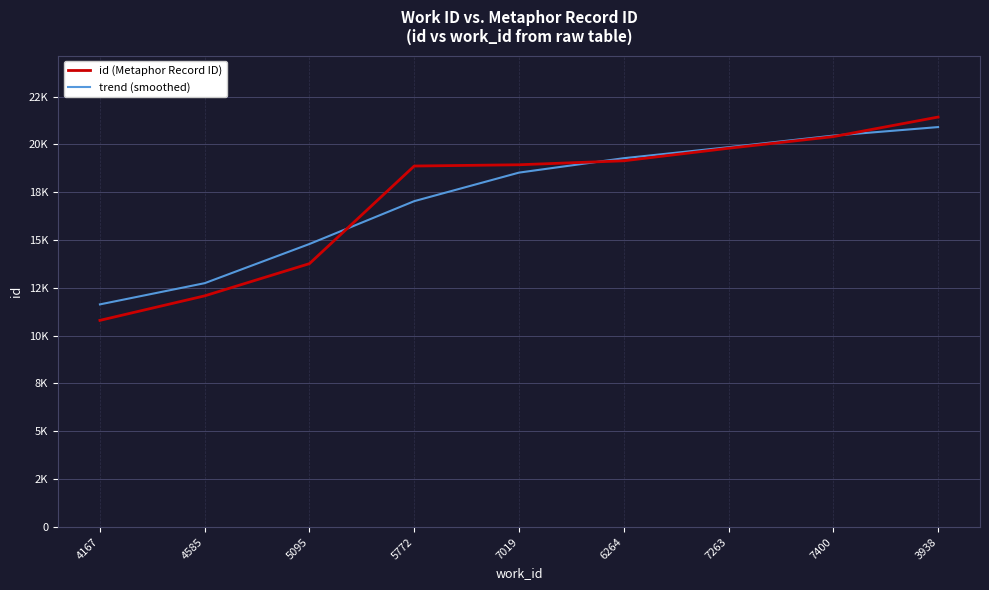

What is the average value of the trend (smoothed) series?

17246